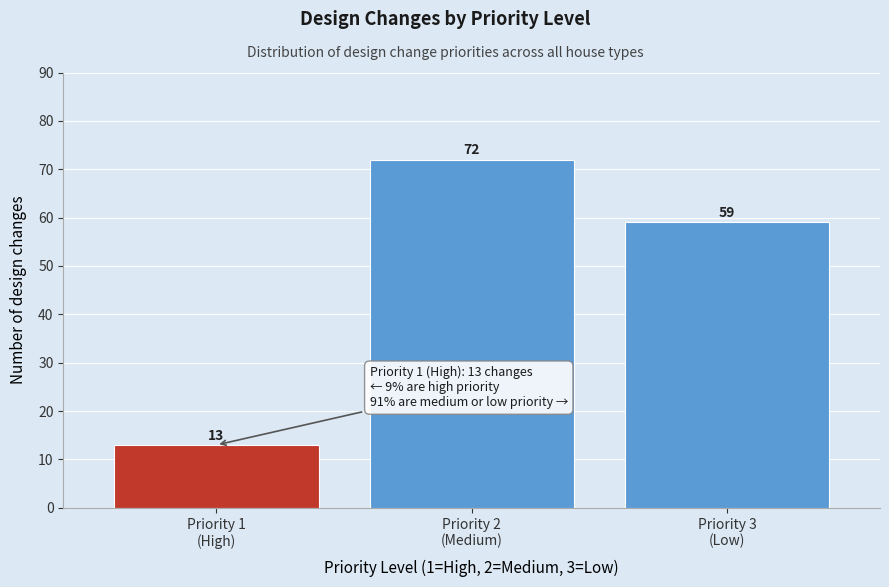

Reading left to right, transcribe all the data shown in this chart.

13	72	59